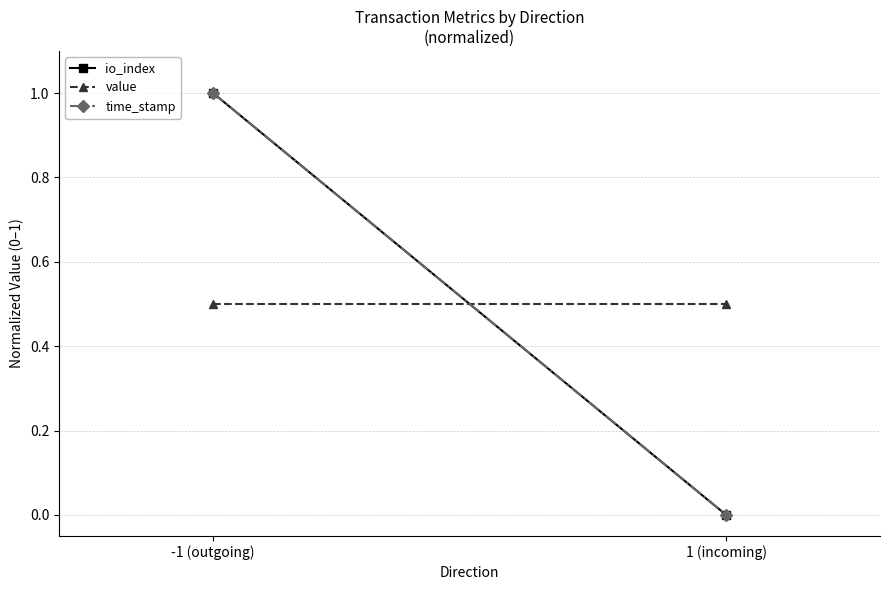

Is the value of time_stamp at -1 (outgoing) greater than the value of io_index at 1 (incoming)?

Yes